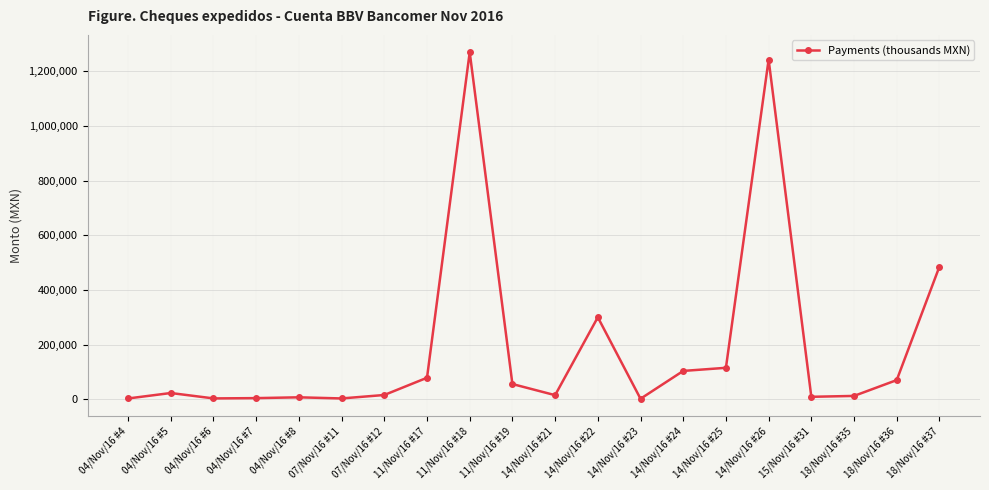

True or false: the data has more than 0 interior local peaks.

True